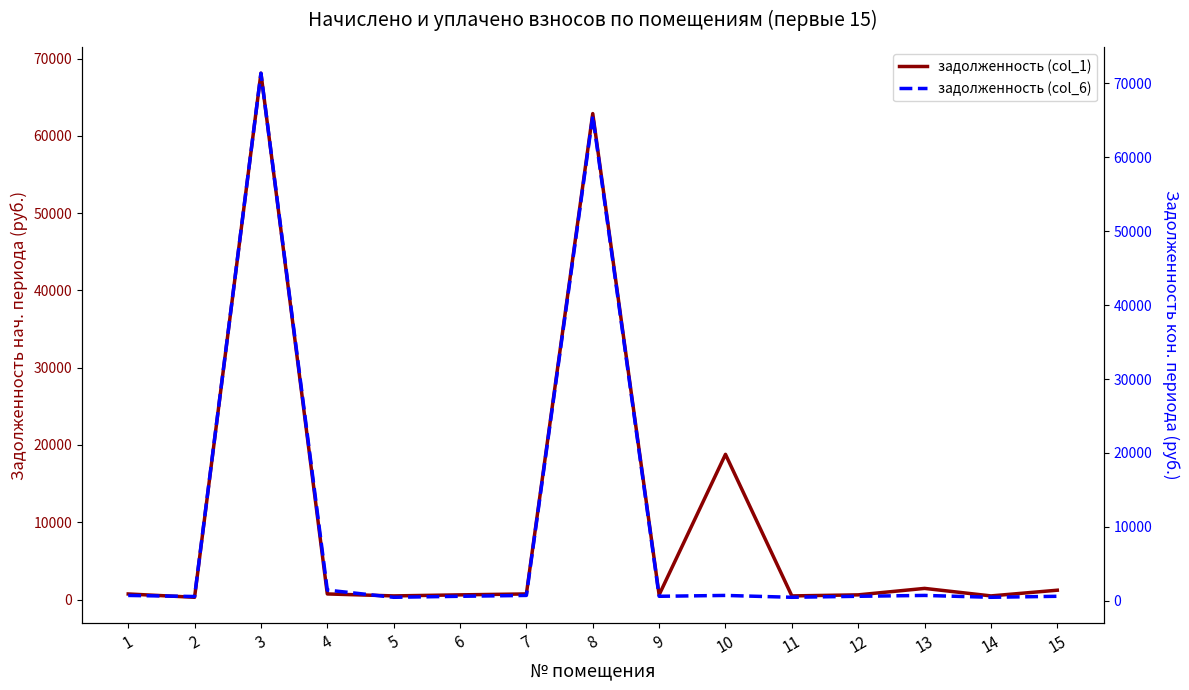

Which has a higher value, 1 or 3?

3